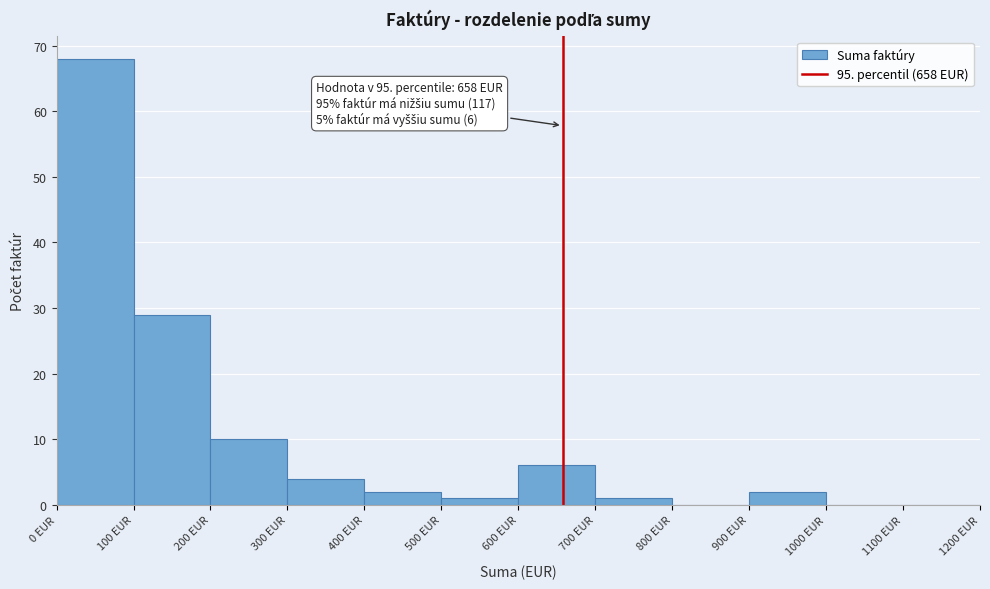

Over which range of the x-axis is the bar tallest?

0 to 100